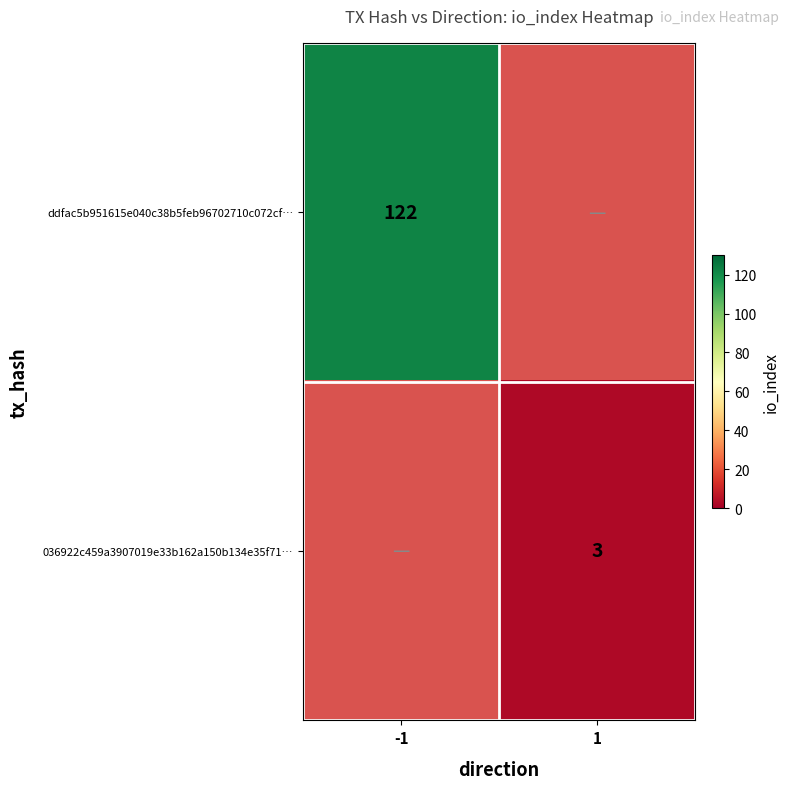

The 036922c459a3907019e33b162a150b134e35f71… series shows 3 at 1. True or false?

True